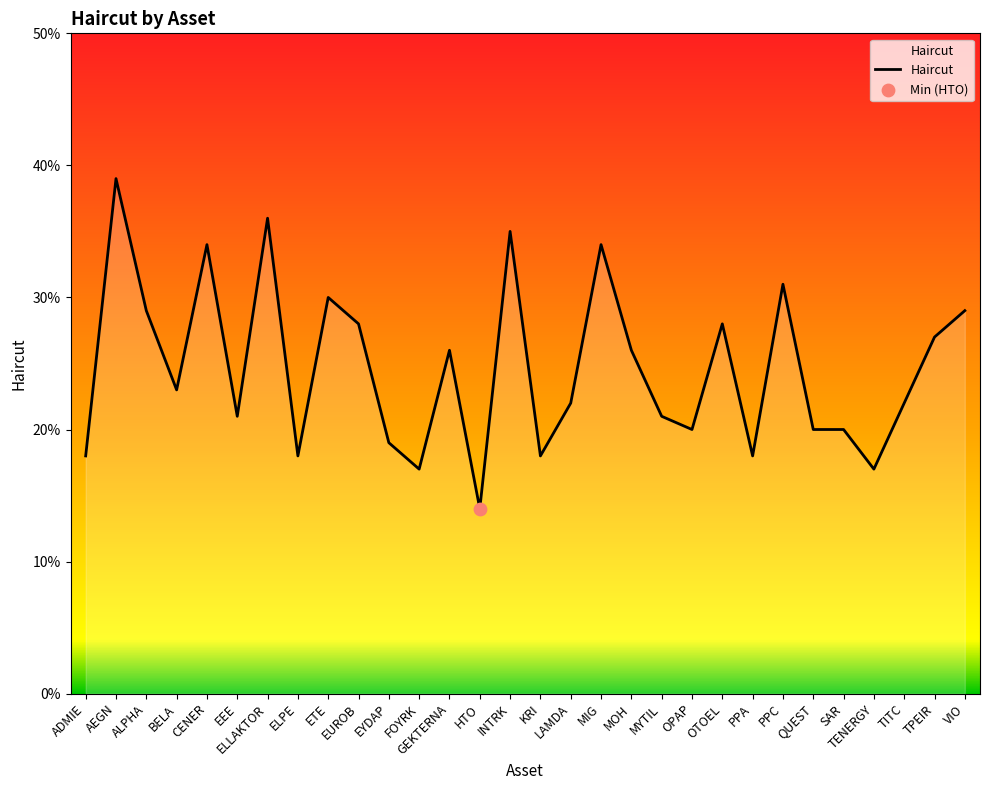

Is this an area chart (filled region under the line)?

Yes